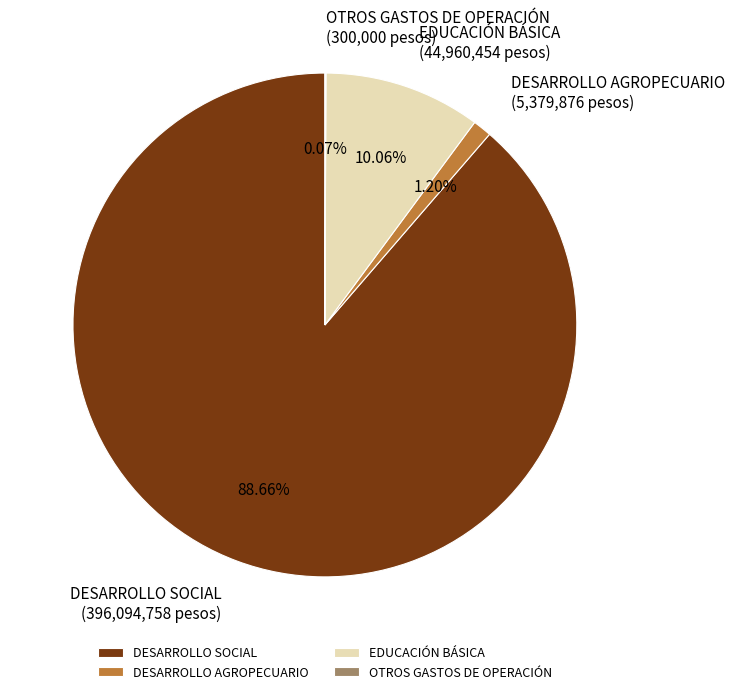

Do EDUCACIÓN BÁSICA and DESARROLLO SOCIAL together represent more than half of the pie?

Yes